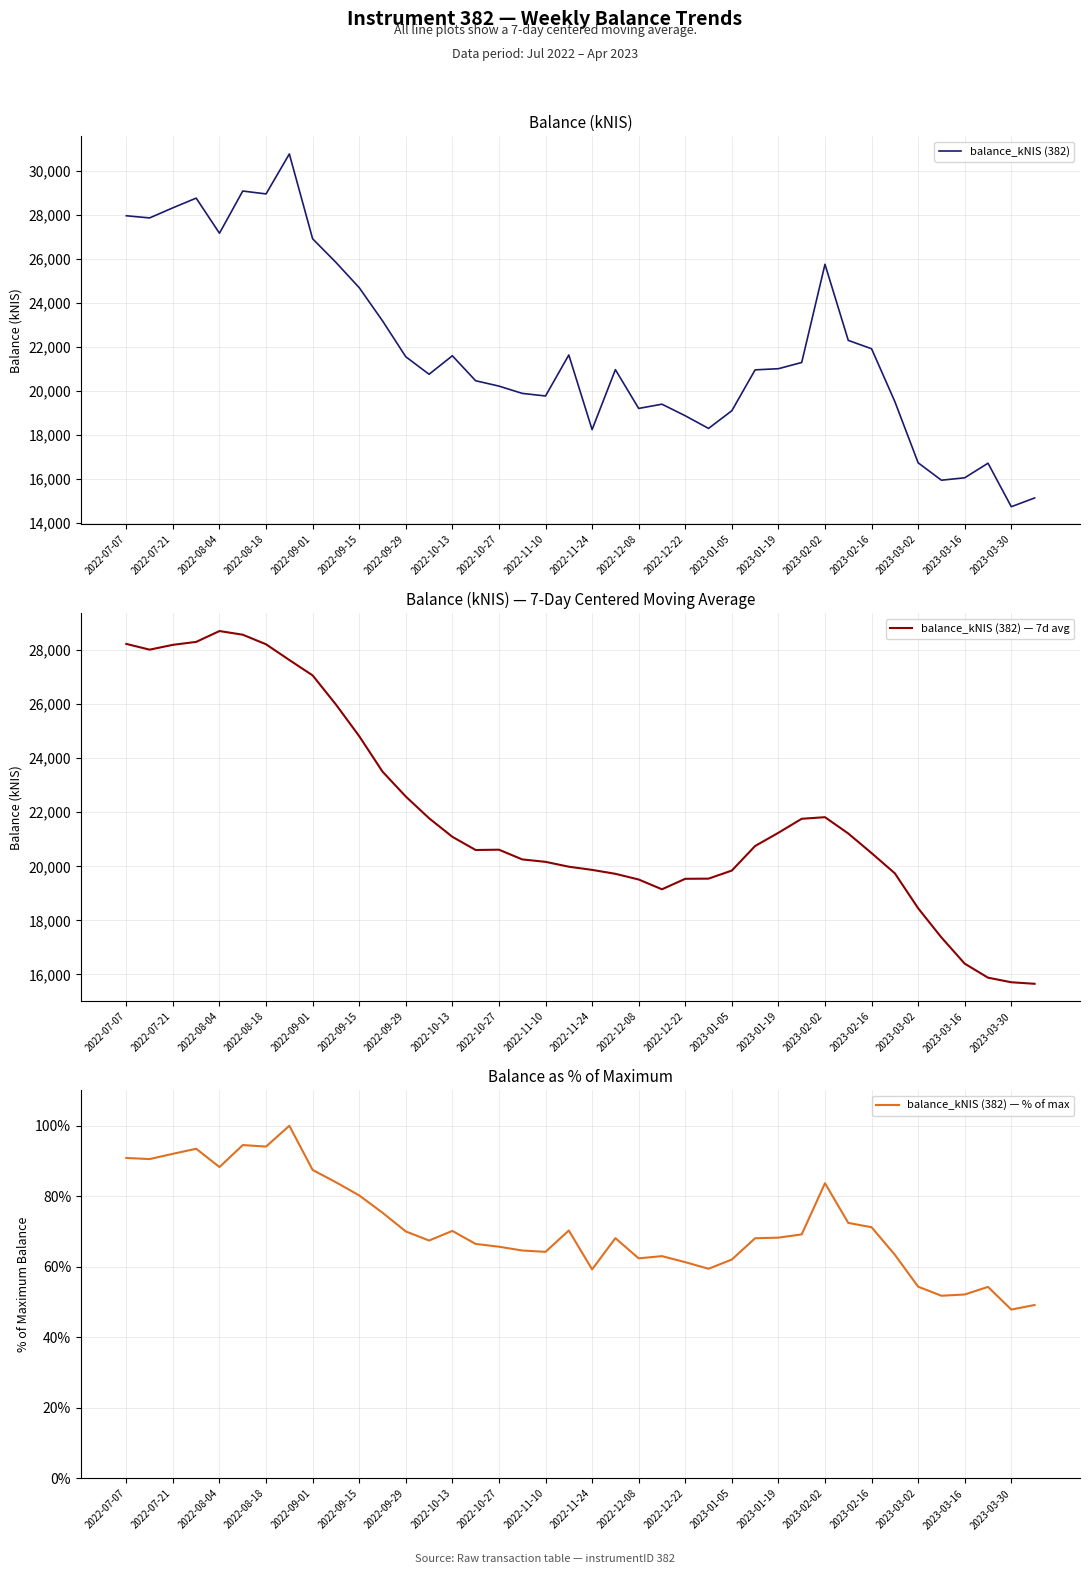

Rank the series by their maximum value, from lowest to highest.

balance_kNIS (382) — % of max, balance_kNIS (382) — 7d avg, balance_kNIS (382)